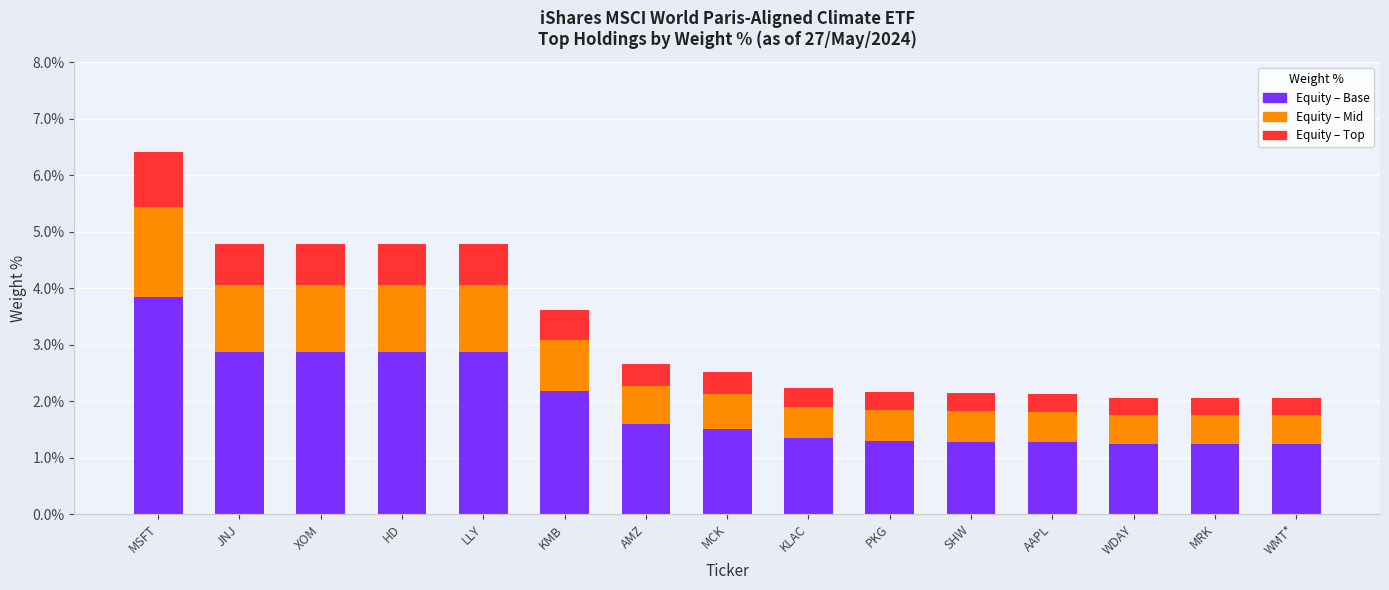

What value does the Equity – Base series have at HD?

2.9